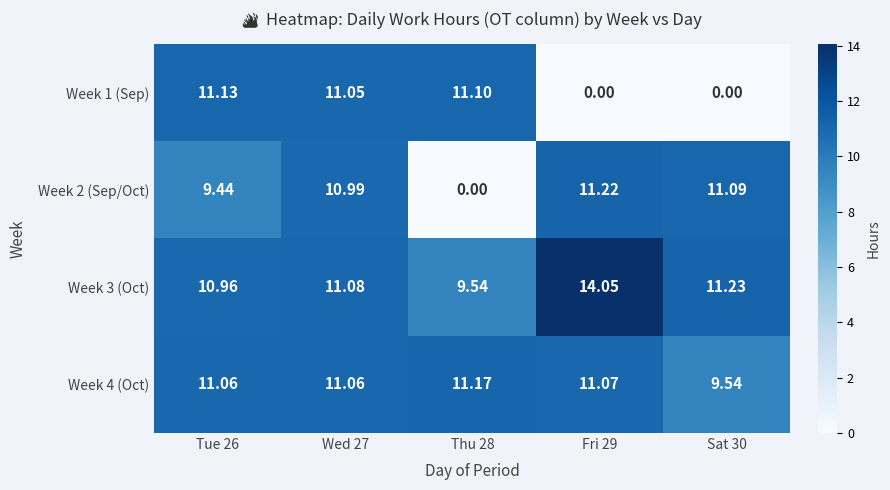

How many data points does each series have?

5